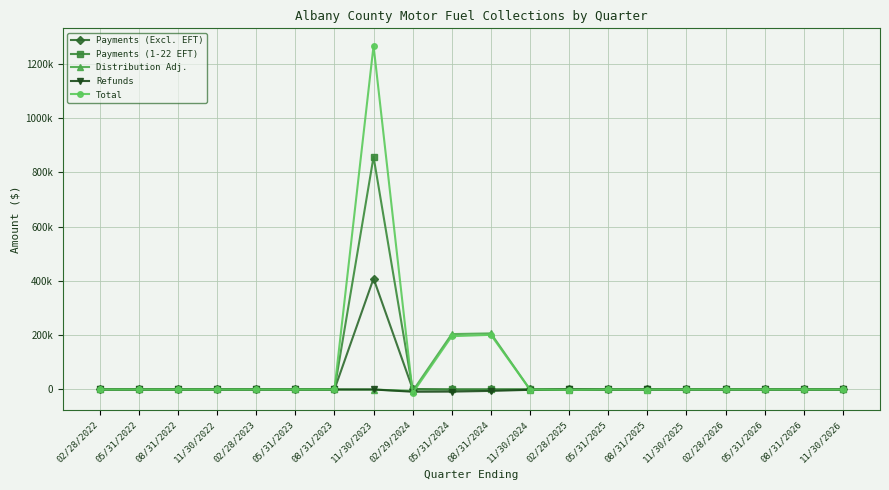

After their last crossing, which series has the higher values: Distribution Adj. or Payments (Excl. EFT)?

Payments (Excl. EFT)